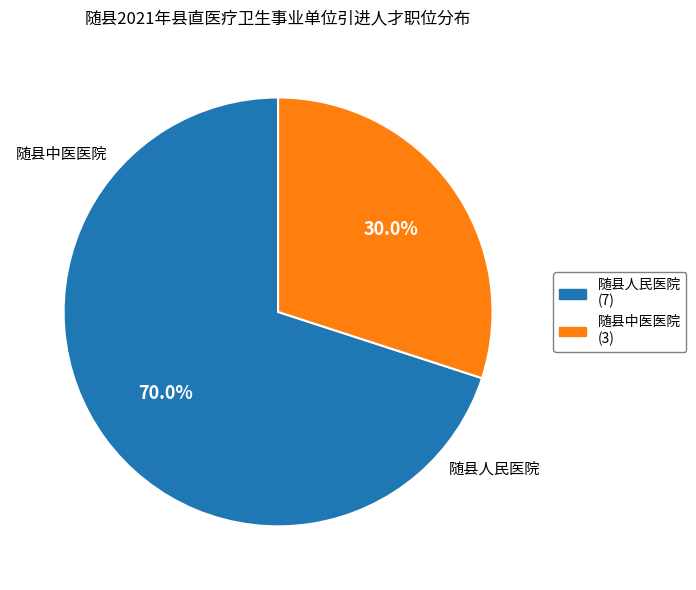

To the nearest percent, what is the combined percentage of 随县人民医院 and 随县中医医院?

100%